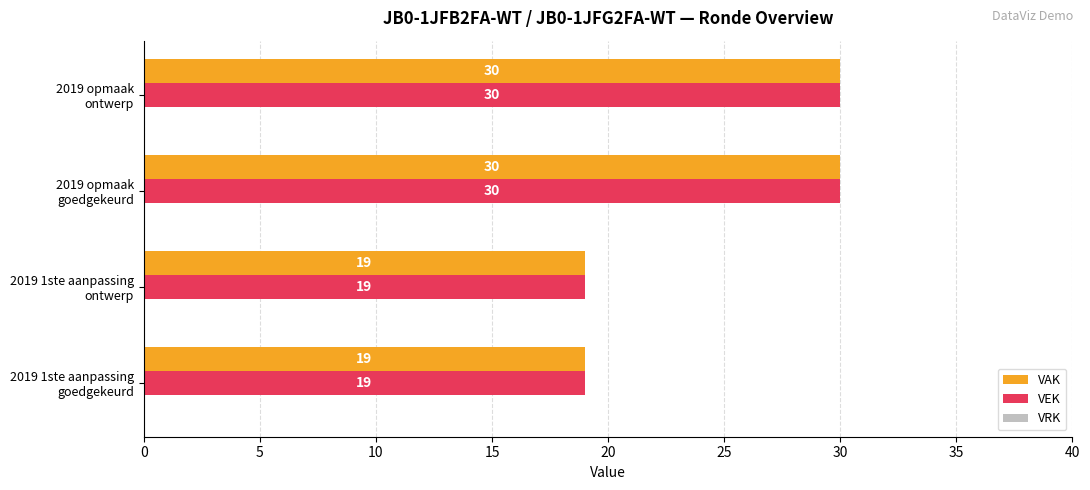

How many VAK values are between 19 and 30?

4